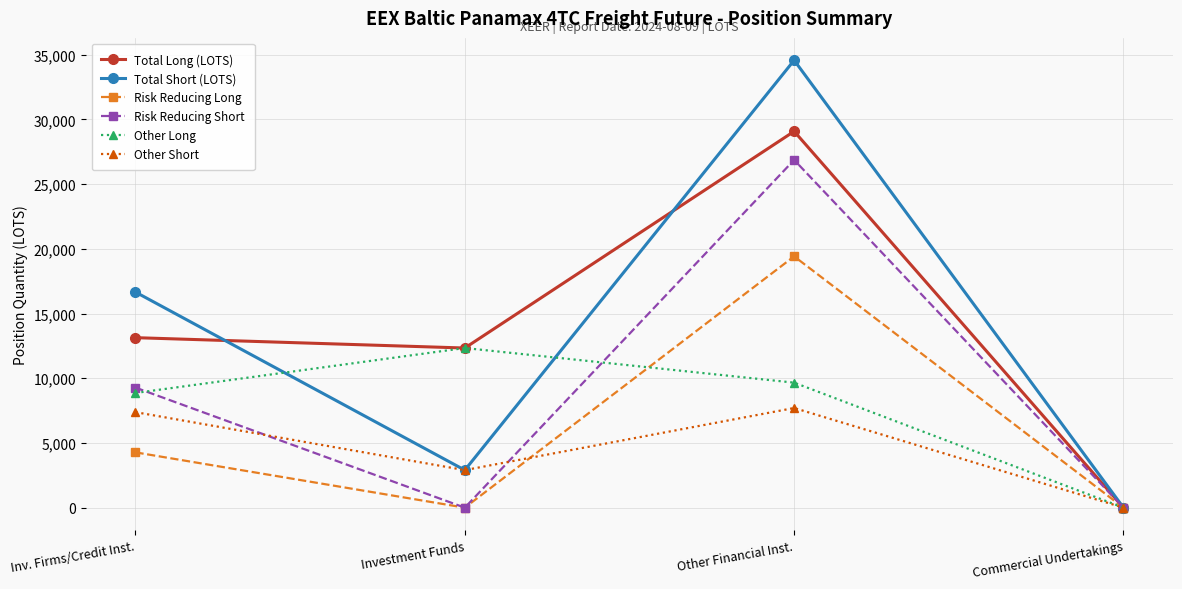

Is it true that Total Long (LOTS) equals 0.0 at Commercial Undertakings?

True